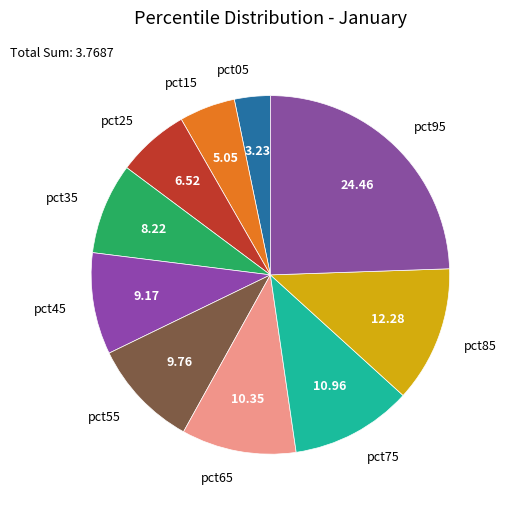

Count the number of slices in the pie.

10